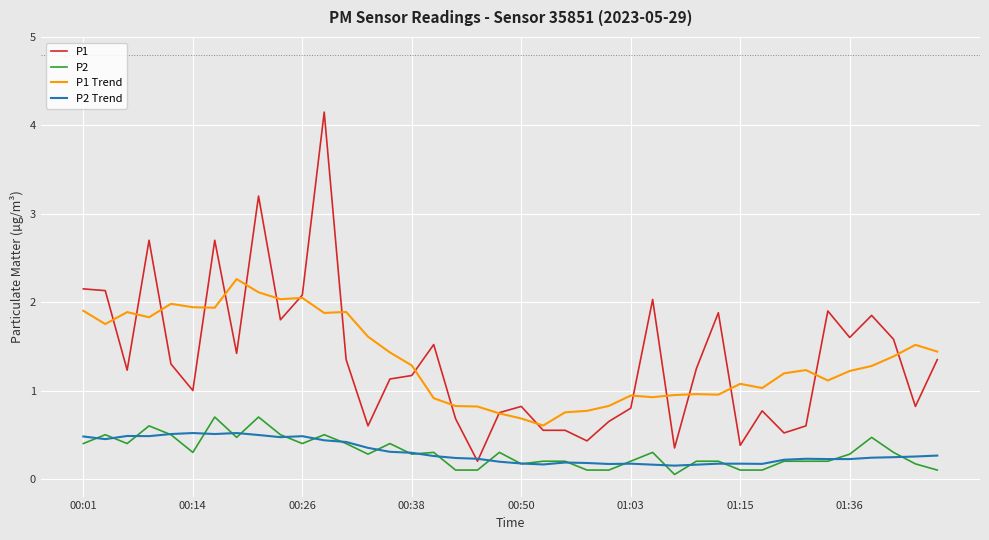

True or false: P2 Trend and P1 Trend intersect in this chart.

False